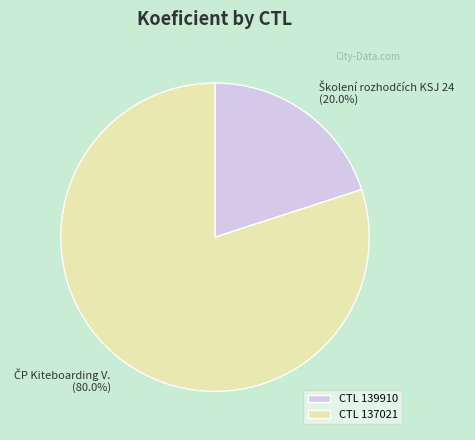

Rank the categories by value from highest to lowest.

CTL 137021, CTL 139910